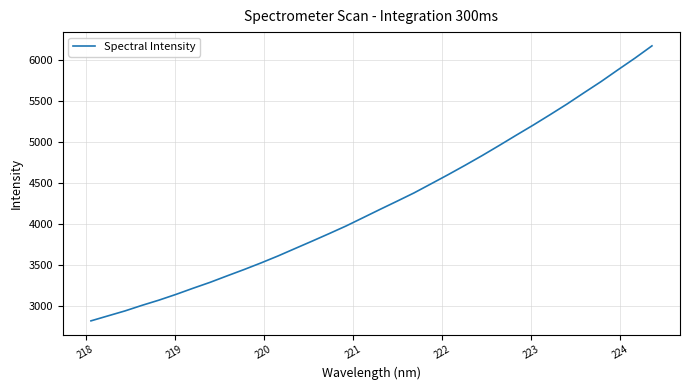

What is the minimum value shown in the chart?

2824.7